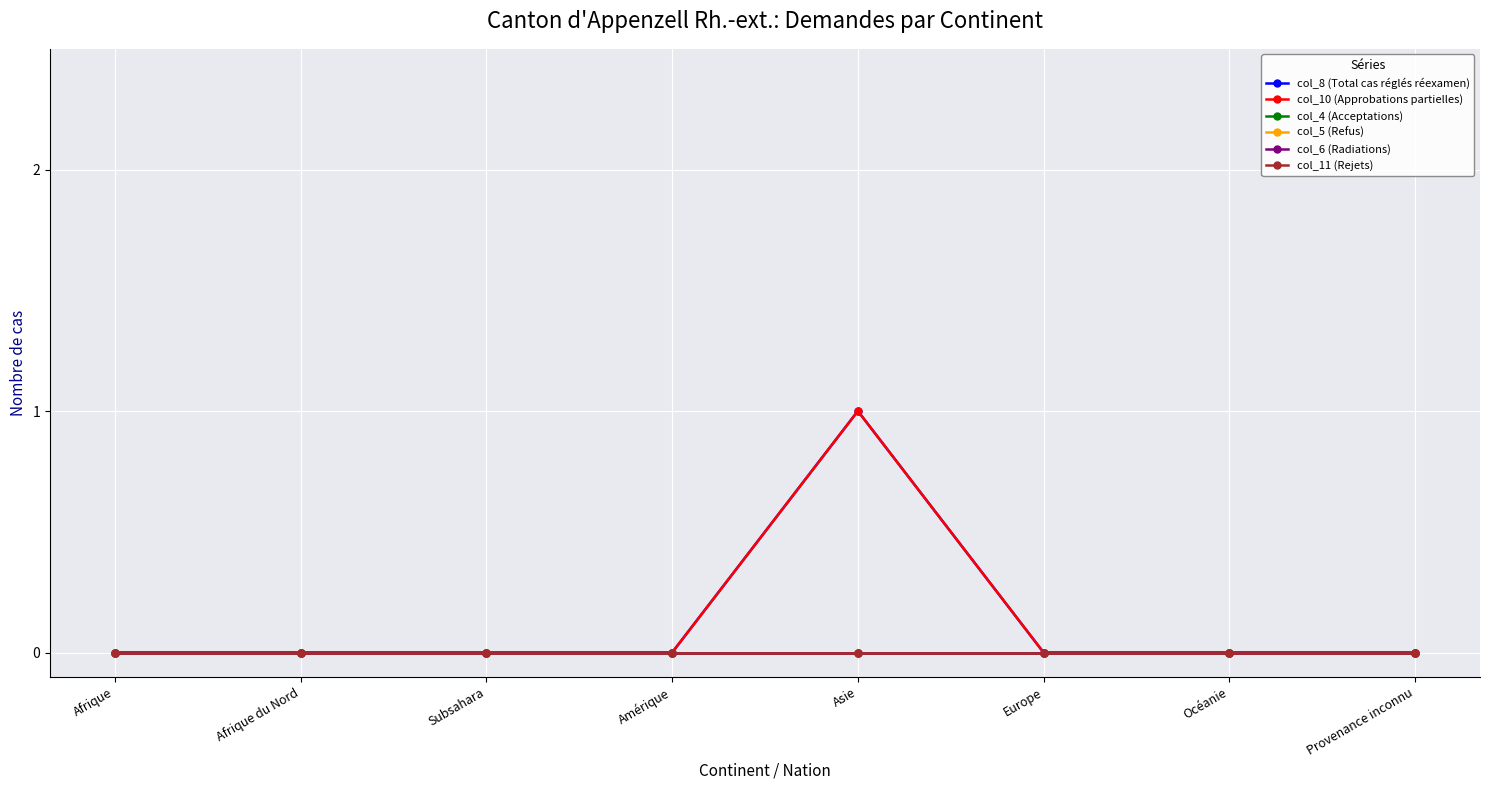

Is this an area chart (filled region under the line)?

No